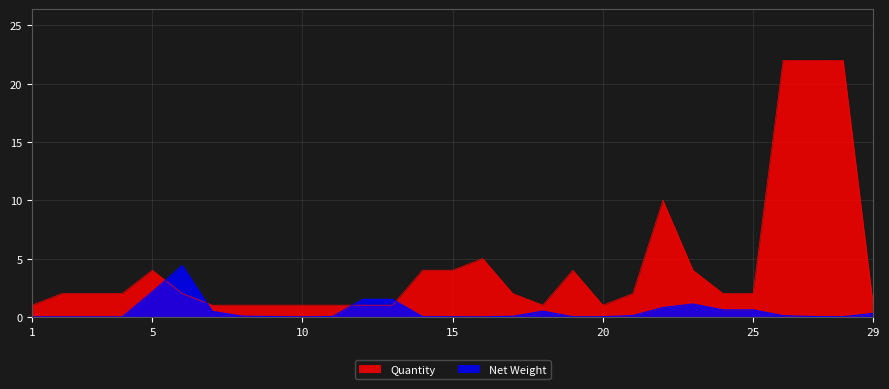

How many categories are shown in the chart?

29